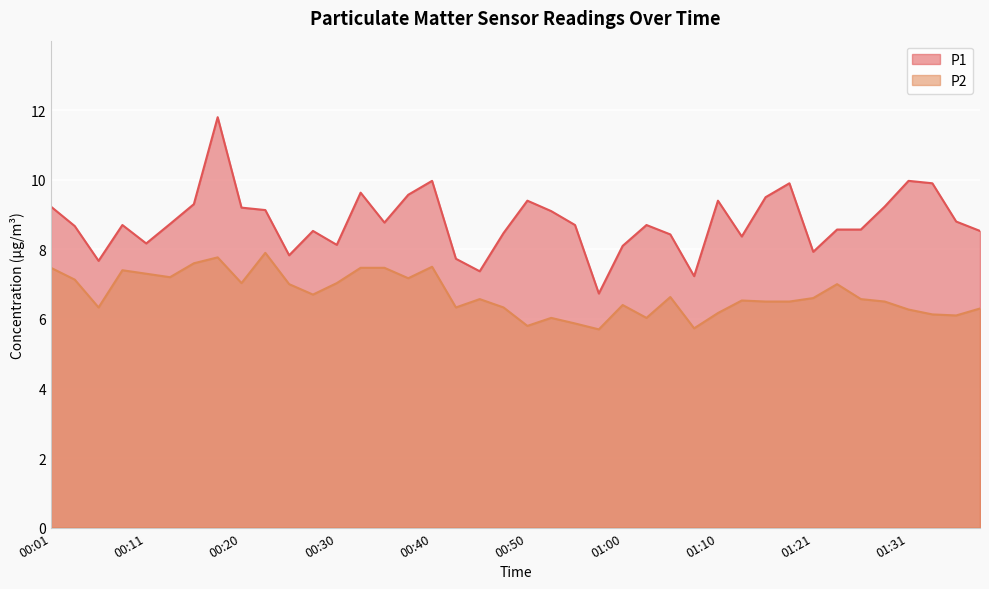

In P1, how many points are higher than both neighbors (excluding endpoints)?

10